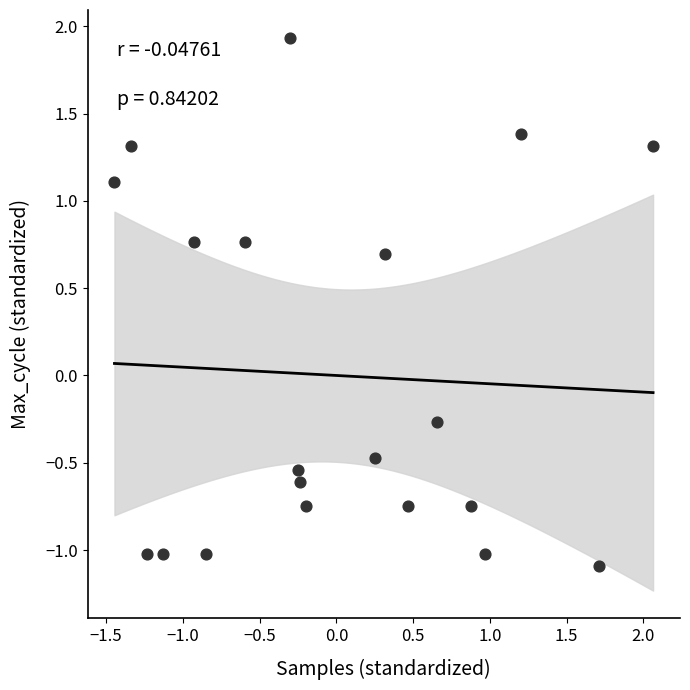

What is the range of X values (max minus min)?

3.5